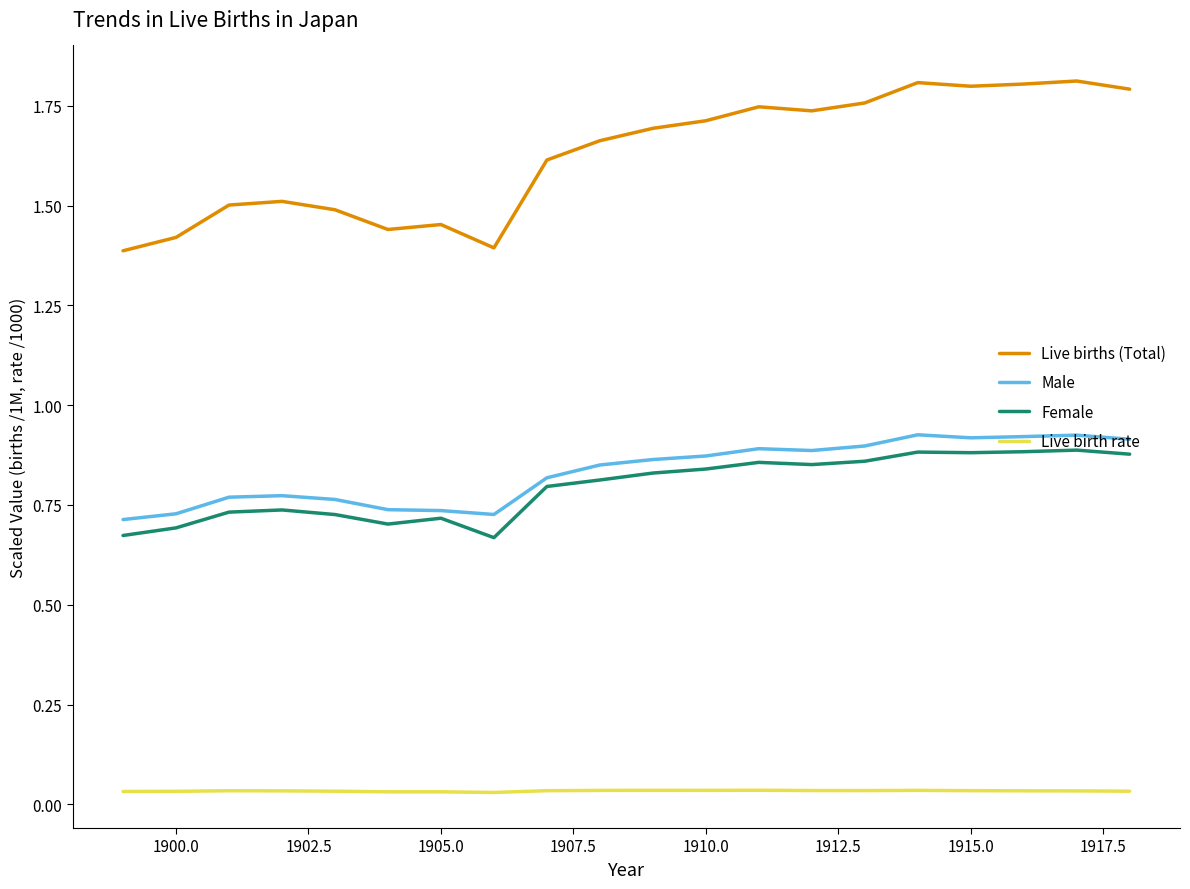

How many lines are shown in the chart?

4